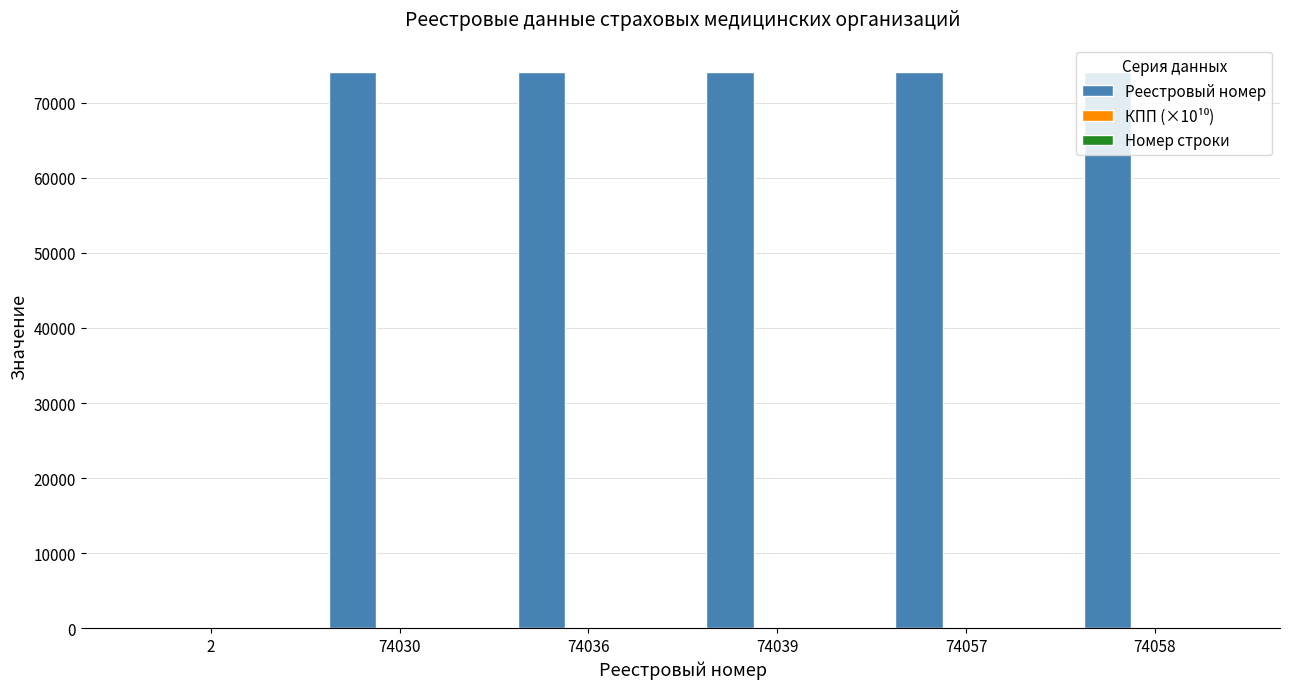

Which series has the largest total across all categories?

Реестровый номер